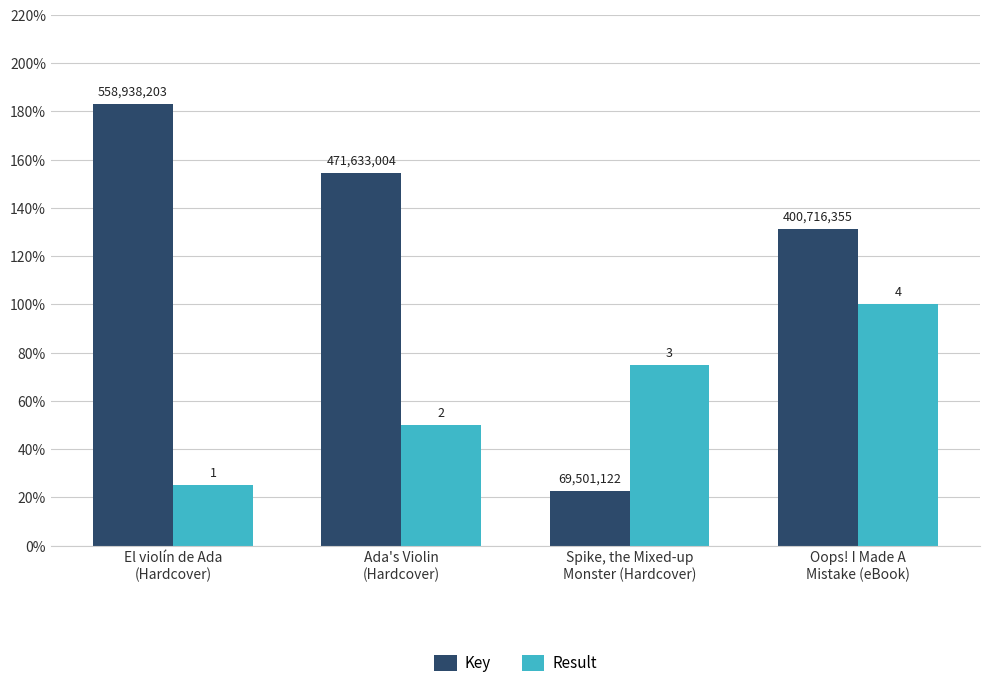

What is the difference between the highest and lowest values at Oops! I Made A
Mistake (eBook)?

31.3